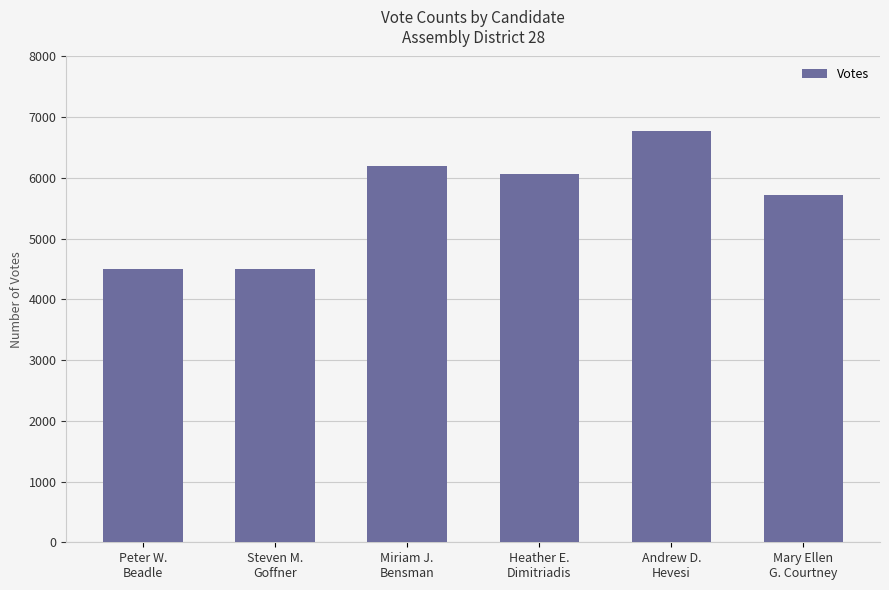

What is the minimum value shown in the chart?

4496